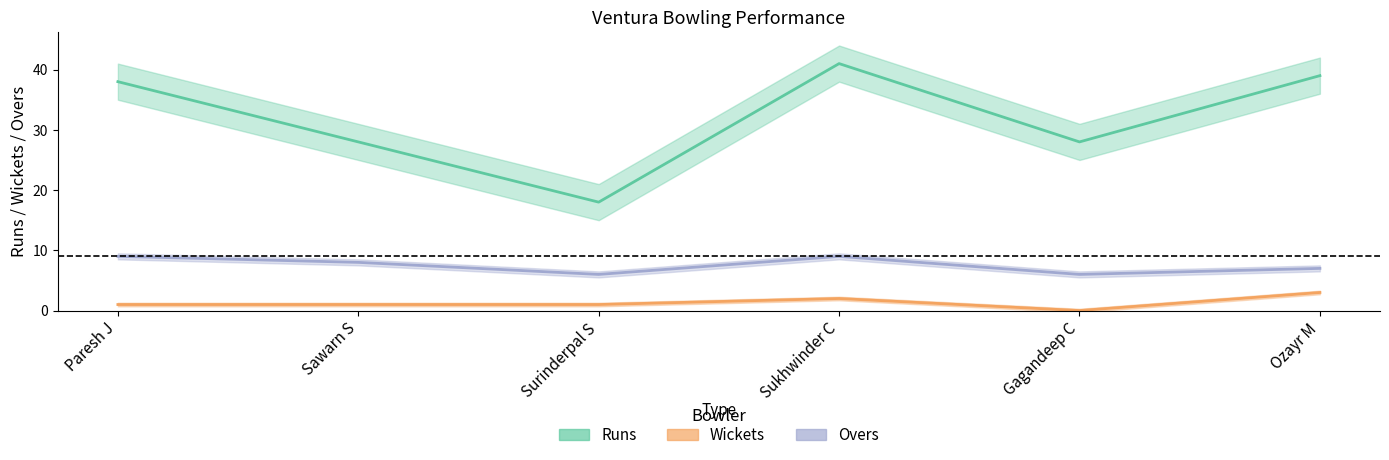

What are all the series names shown in the legend?

Runs, Wickets, Overs